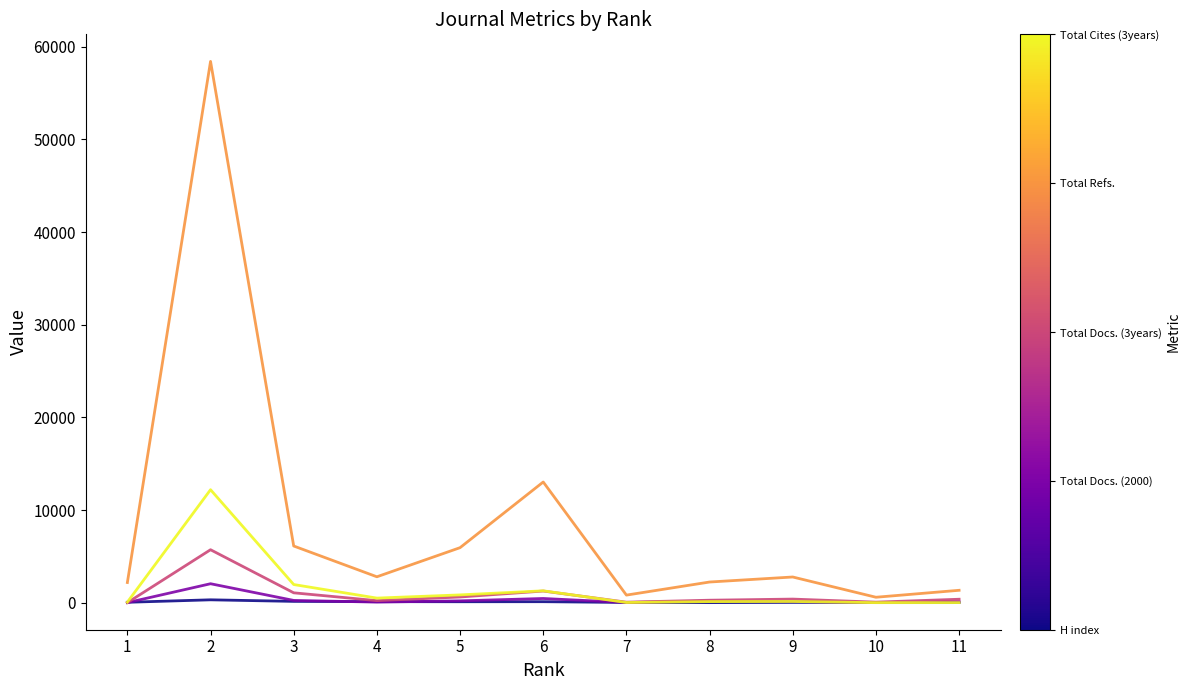

What is the greatest value displayed?

58421